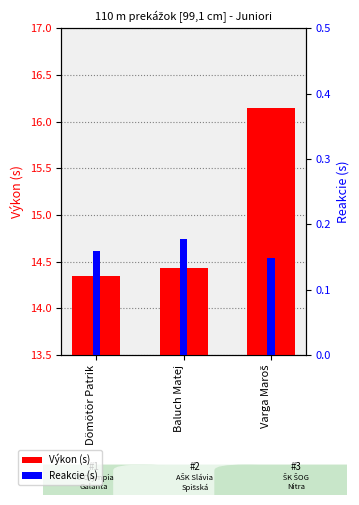

Which category has the highest value in the Reakcie (s) series?

Baluch Matej